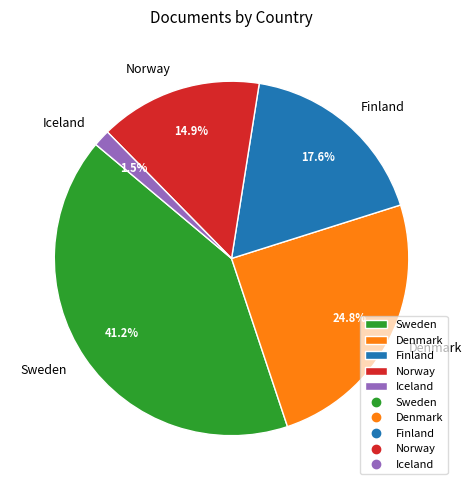

Rank the categories by value from highest to lowest.

Sweden, Denmark, Finland, Norway, Iceland